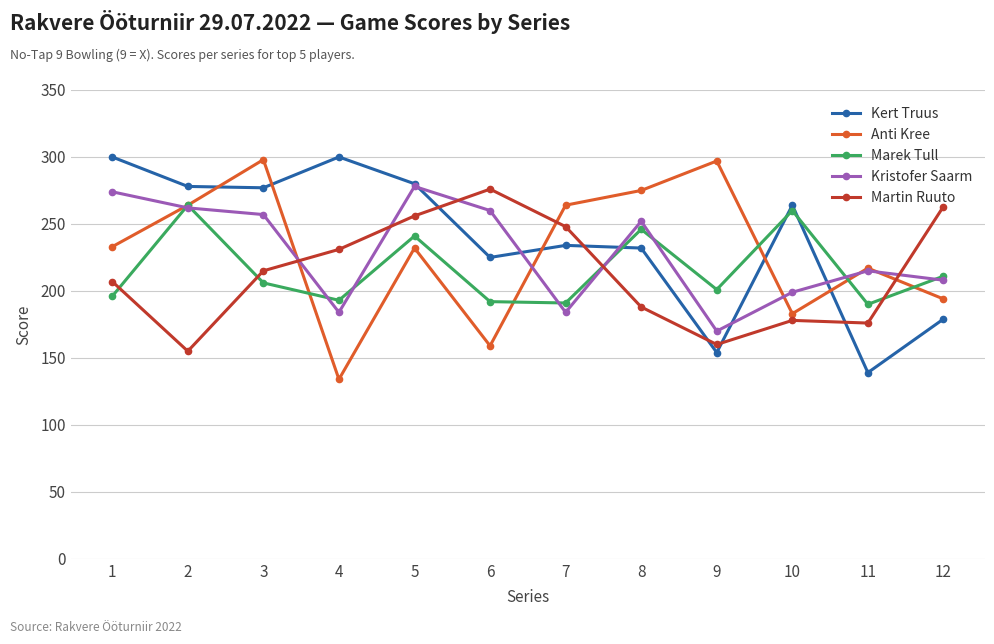

How many lines are shown in the chart?

5